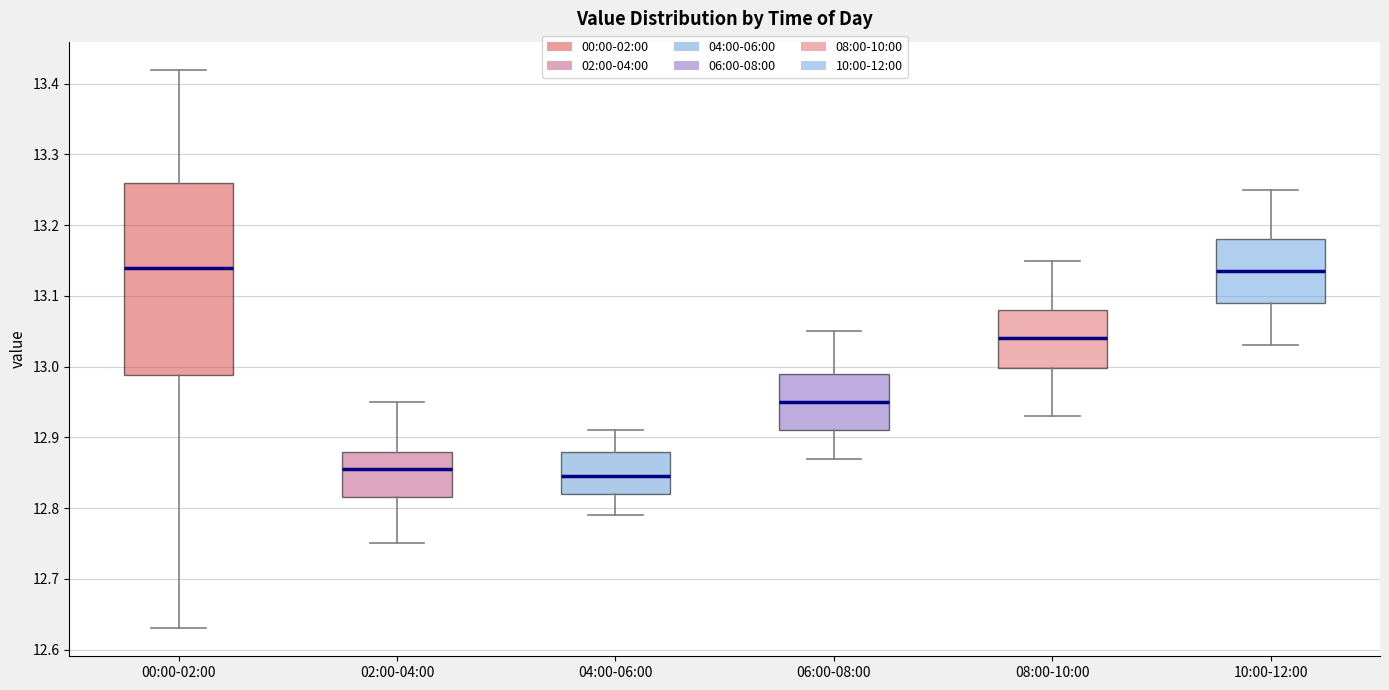

Comparing the boxes themselves (not the whiskers), which one is the tallest?

00:00-02:00